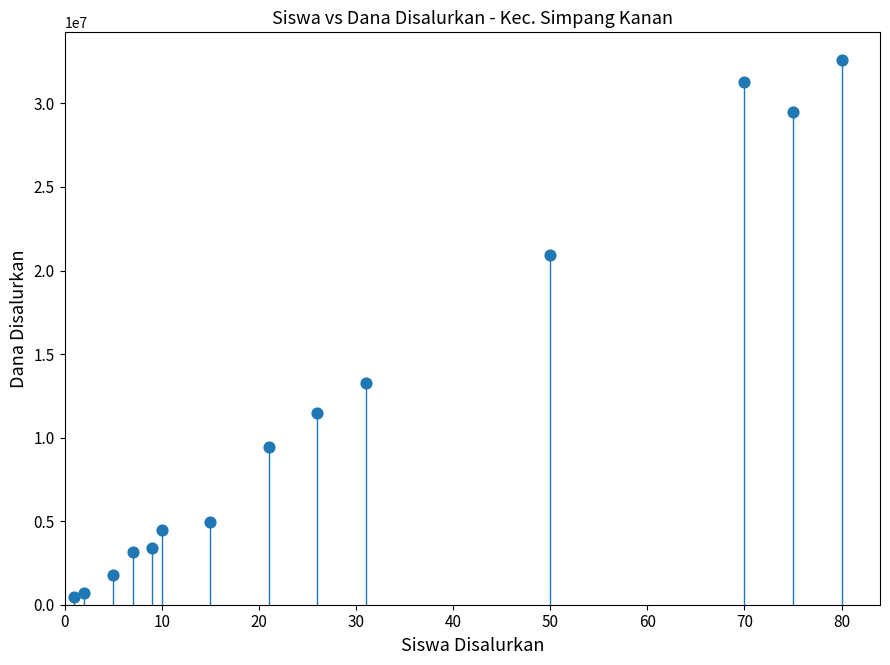

What Y value in the scatter plot is closest to 16537500?

13275000